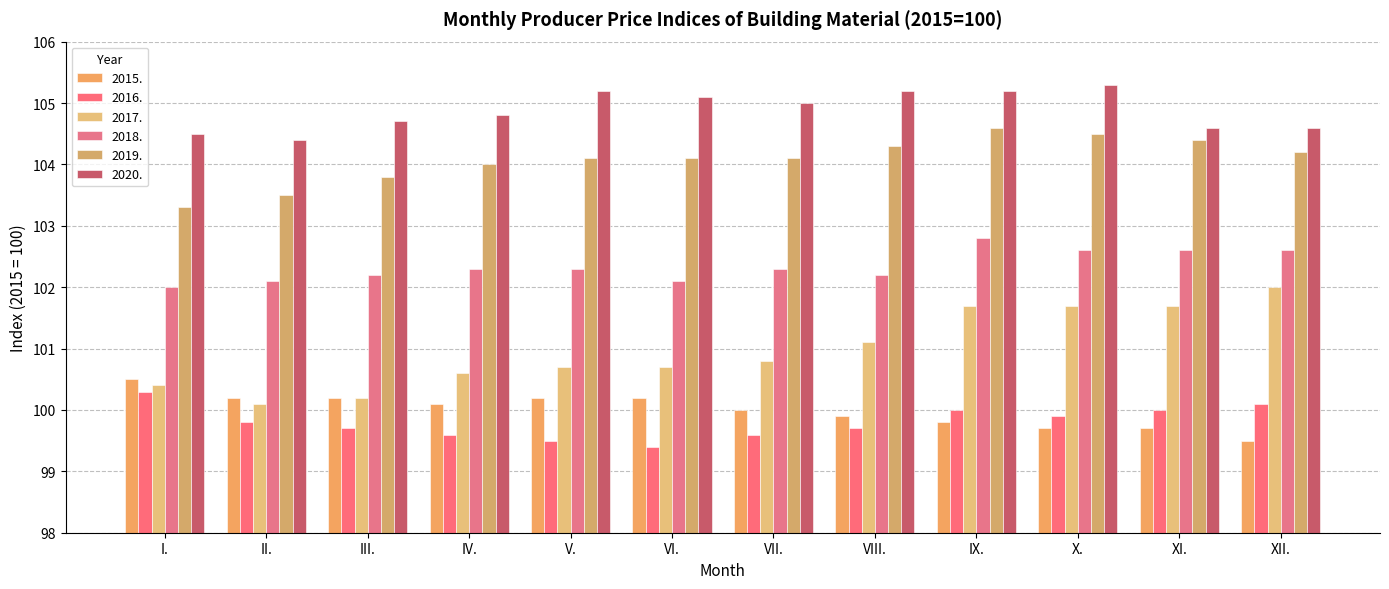

What is the value of the 2017. bar at the 6th from the left?

100.7